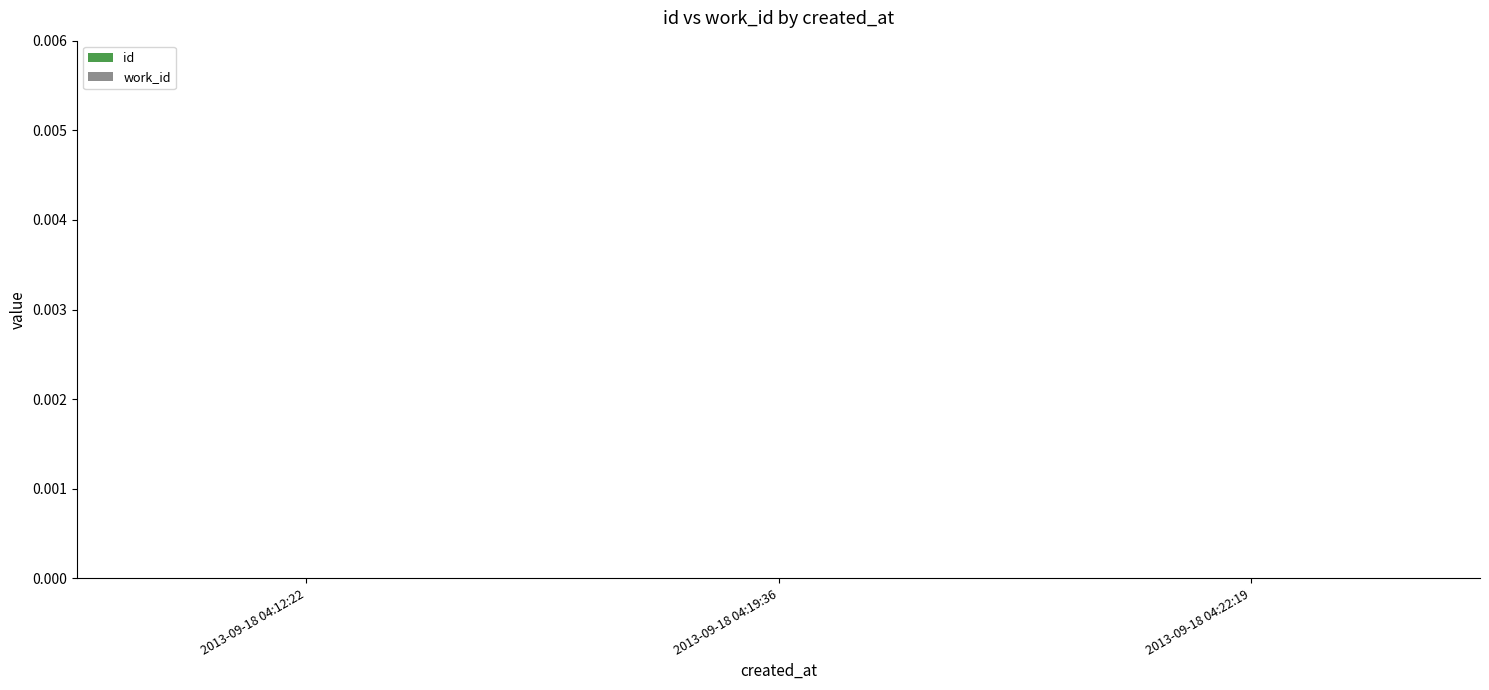

Which category has the highest value in the work_id series?

2013-09-18 04:12:22